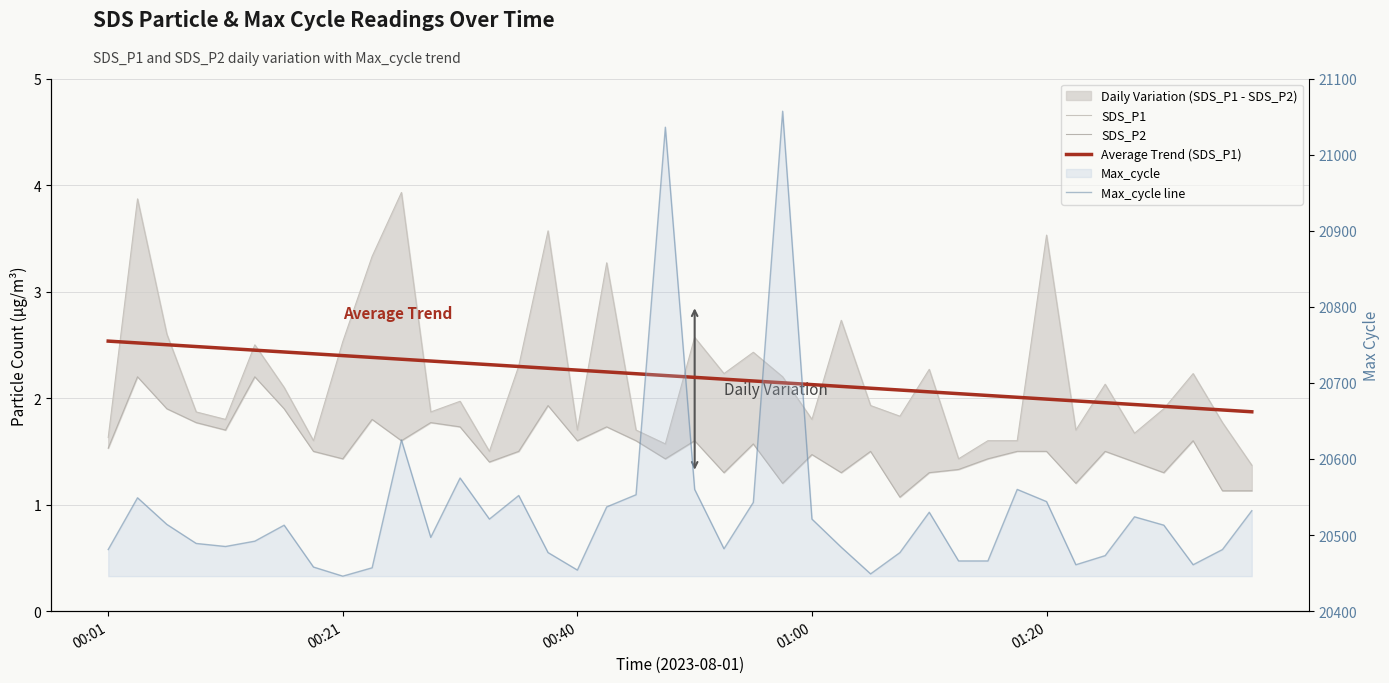

How many lines are shown in the chart?

4